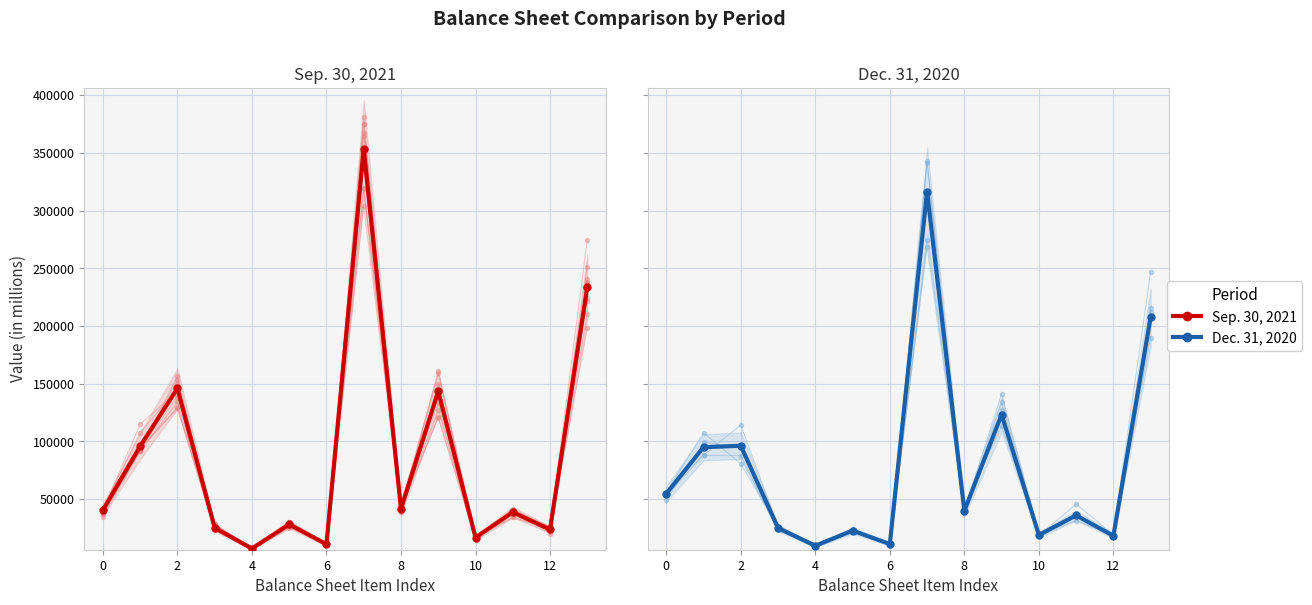

Rank the series by their maximum value, from highest to lowest.

Sep. 30, 2021, Dec. 31, 2020